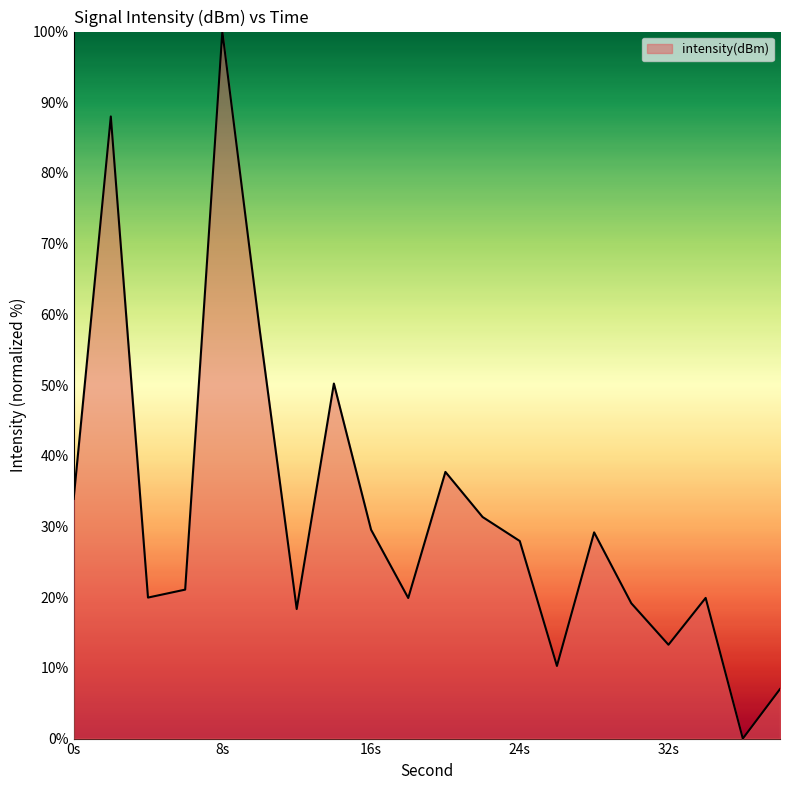

What is the maximum value shown in the chart?

100.0